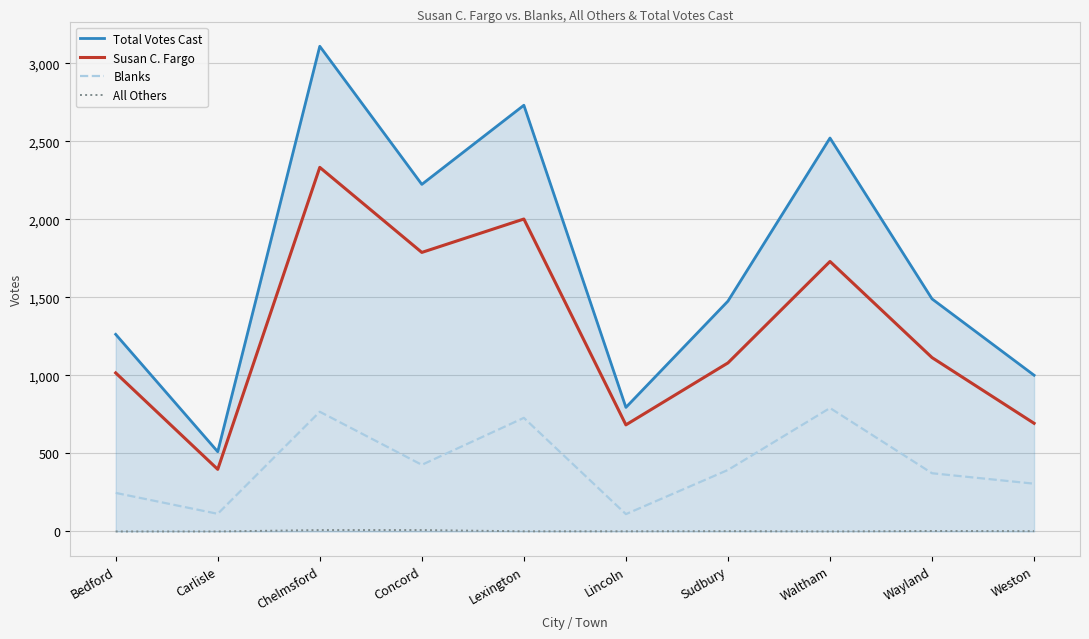

What is the maximum value for Total Votes Cast?

3109